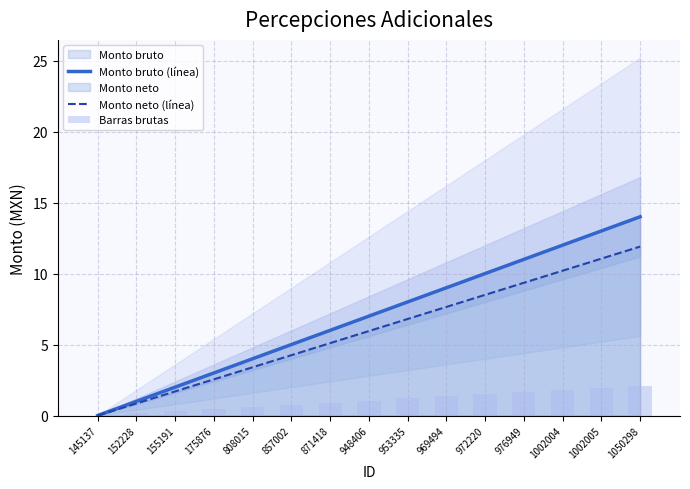

Does the chart contain stacked bars?

No